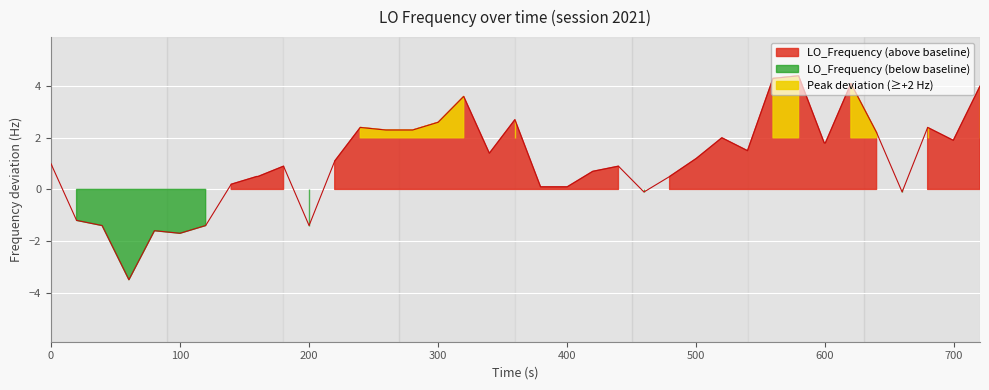

How many data points does each series have?

40